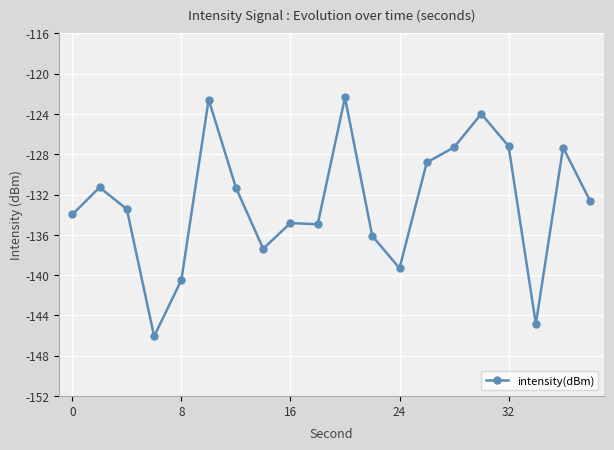

What is the minimum value shown in the chart?

-146.1